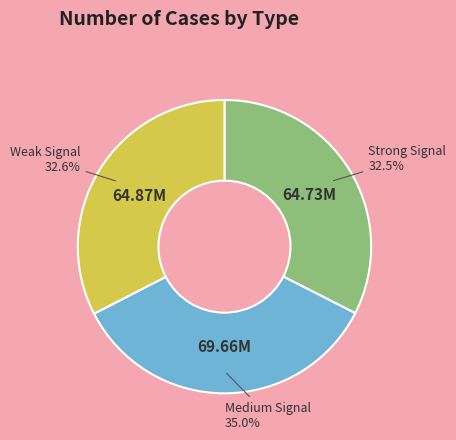

Is Medium Signal the majority of the pie?

No